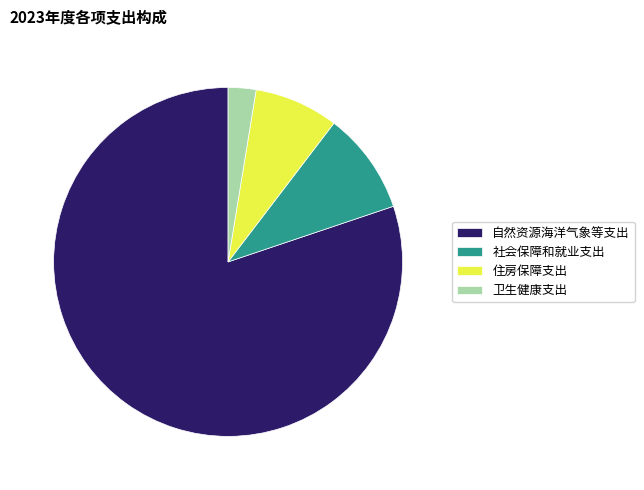

True or false: 自然资源海洋气象等支出 accounts for 91% of the total.

False